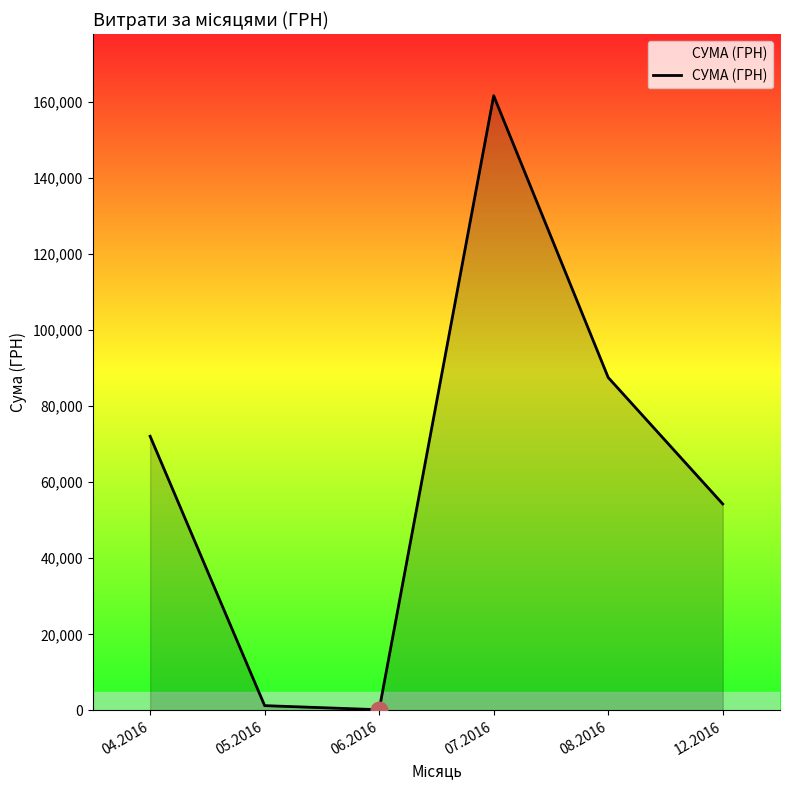

What is the change in value from 07.2016 to 12.2016?

-107272.5